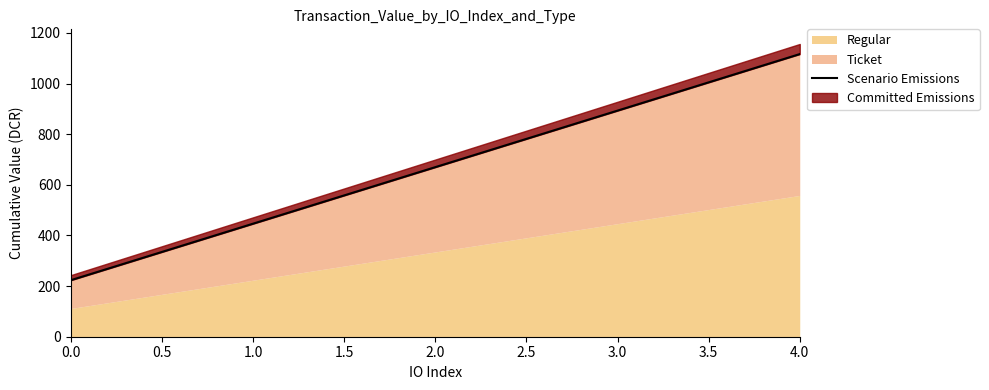

How many values are below 669?

2